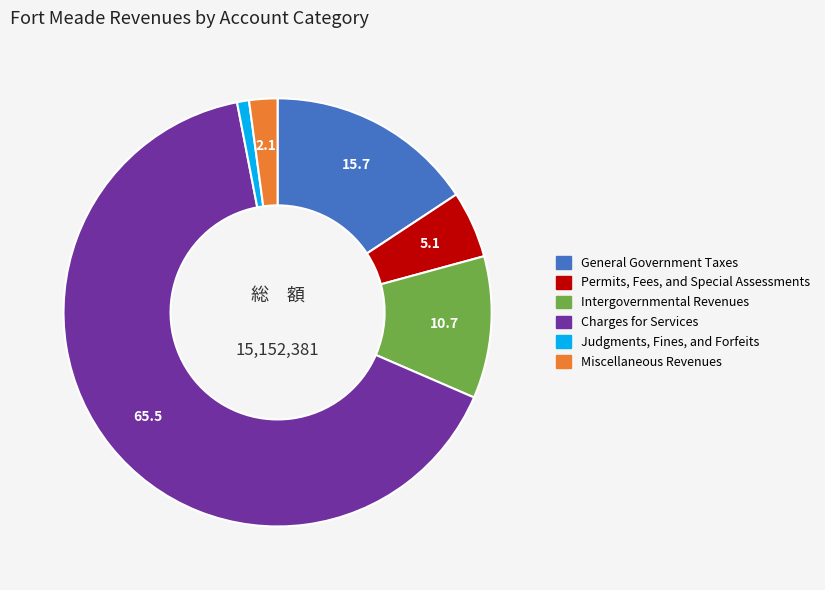

Which category has the smallest portion of the pie?

Judgments, Fines, and Forfeits